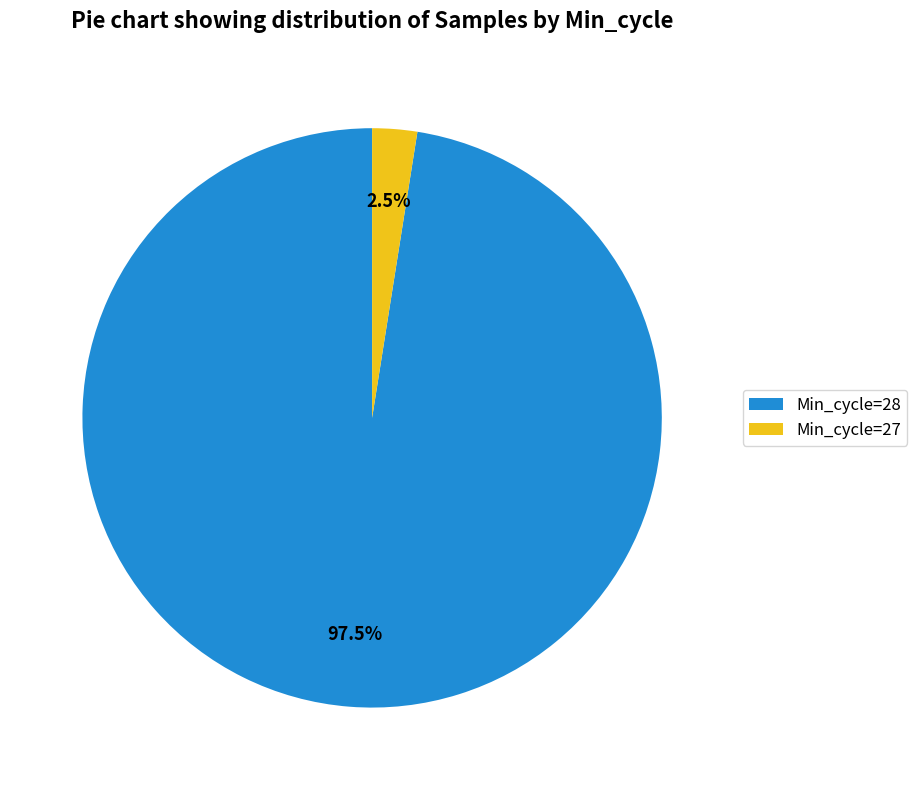

Approximately how many times larger is the value at Min_cycle=28 compared to Min_cycle=27?

39.0